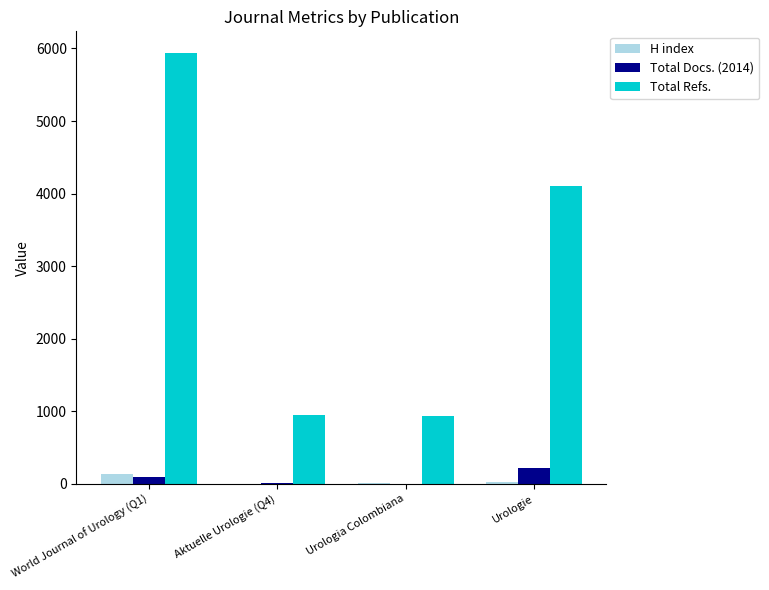

What is the sum of all Total Refs. values?

11926